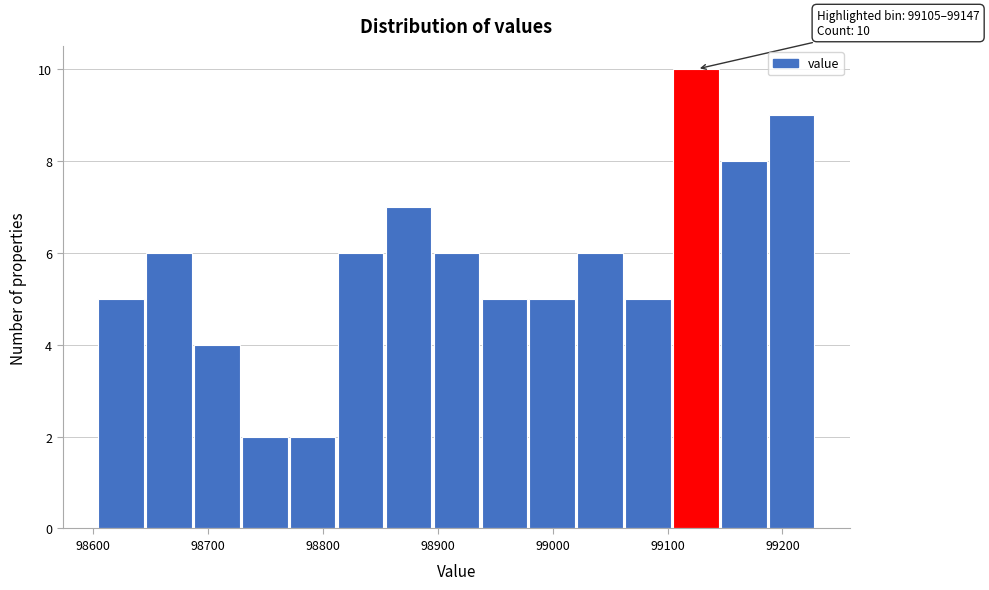

Which range on the x-axis has the tallest bar?

99100 to 99150